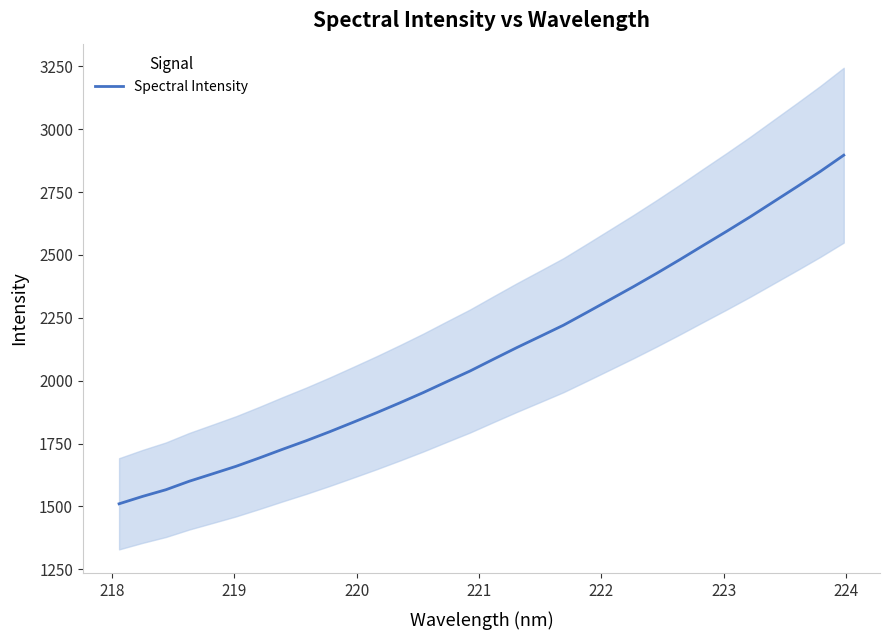

Does the chart have visible grid lines?

No